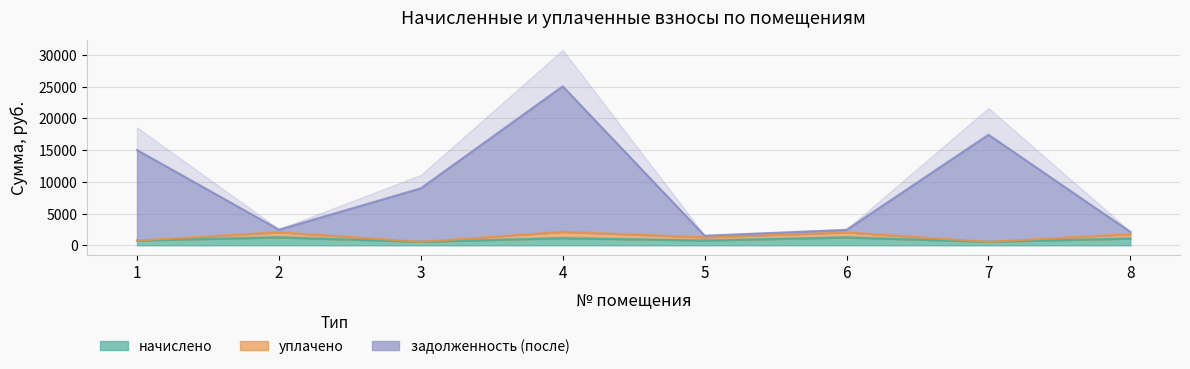

What is the value of the задолженность (после) point at the 3rd from the left?

8986.6